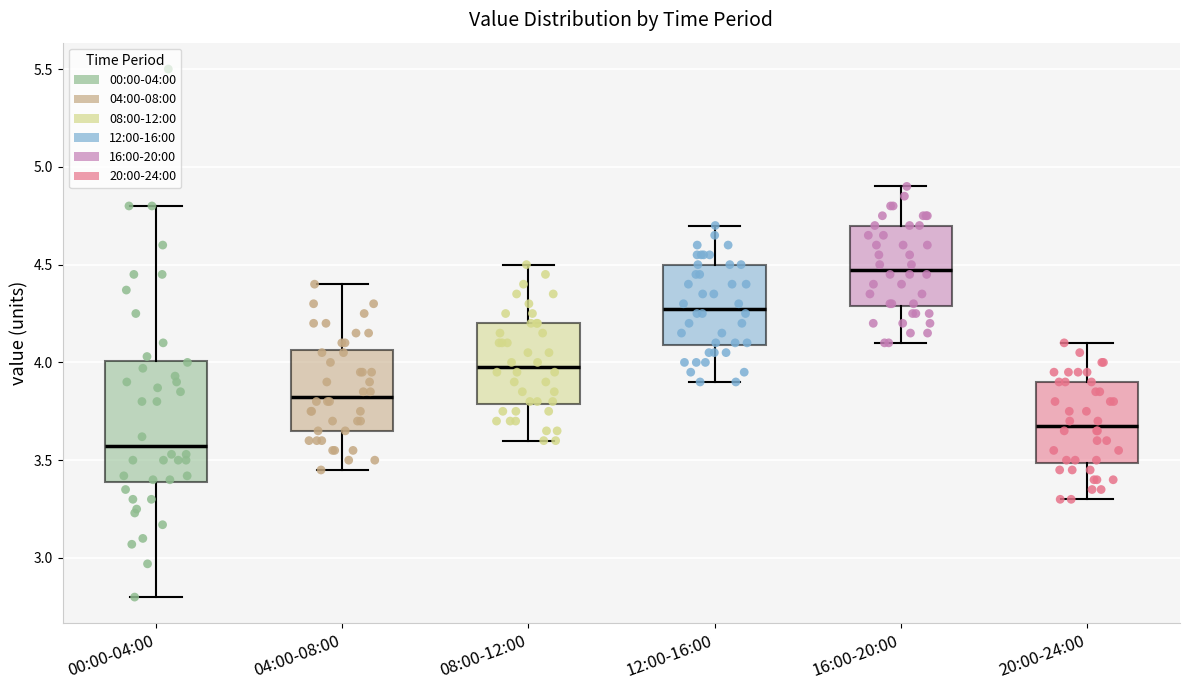

Reading left to right, transcribe this box plot: for each box, give where its median line is, the range the box spans, and where its two whiskers end, as read against the y-axis. The values are not printed on the chart, so give them approximately, as read against the axis.

00:00-04:00: median 3.60, box 3.40 to 4.00, whiskers 2.80 to 4.80
04:00-08:00: median 3.85, box 3.65 to 4.05, whiskers 3.45 to 4.40
08:00-12:00: median 4.00, box 3.80 to 4.20, whiskers 3.60 to 4.50
12:00-16:00: median 4.30, box 4.10 to 4.50, whiskers 3.90 to 4.70
16:00-20:00: median 4.50, box 4.30 to 4.70, whiskers 4.10 to 4.90
20:00-24:00: median 3.70, box 3.50 to 3.90, whiskers 3.30 to 4.10